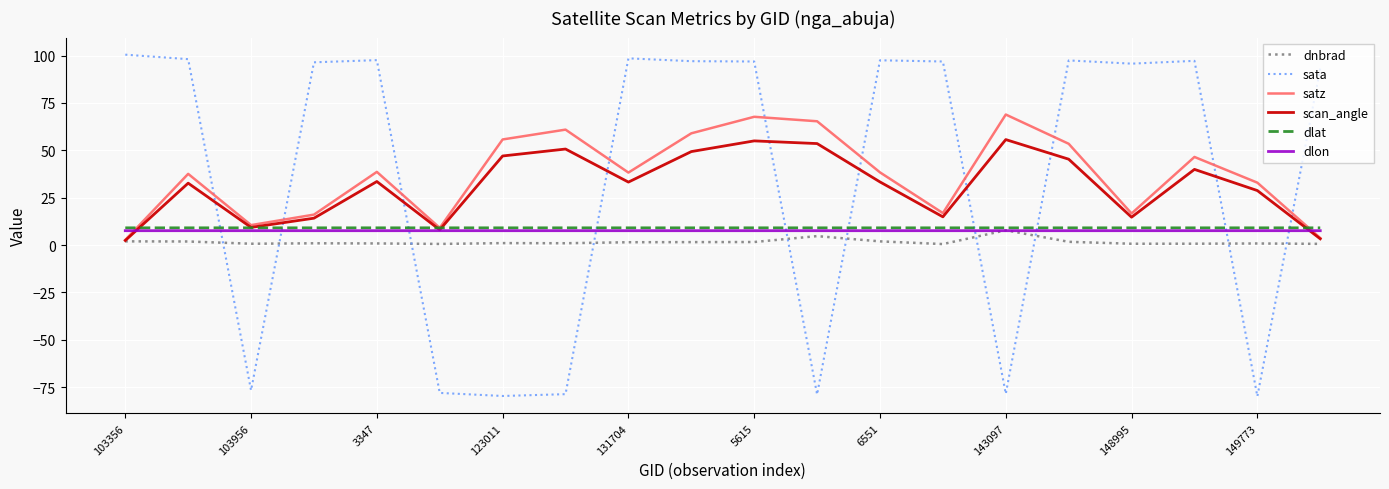

What are all the series names shown in the legend?

dnbrad, sata, satz, scan_angle, dlat, dlon